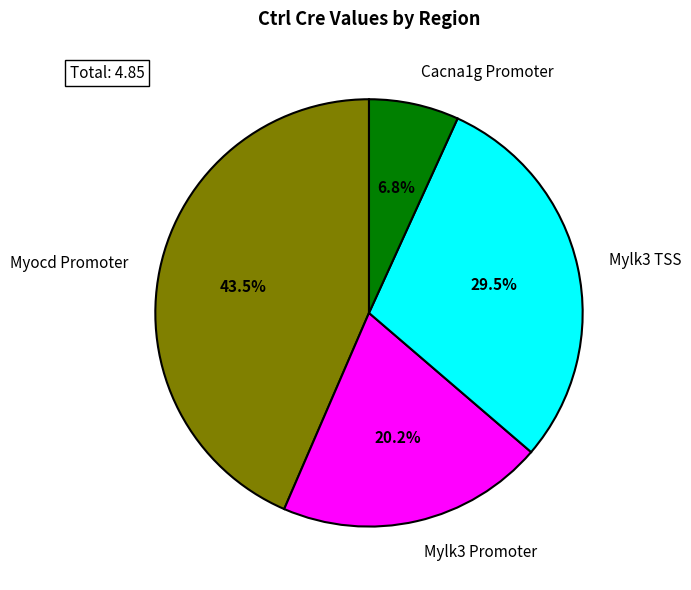

True or false: Cacna1g Promoter accounts for 7% of the total.

True